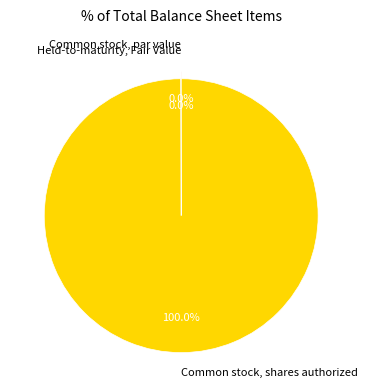

Which slice is the largest?

Common stock, shares authorized